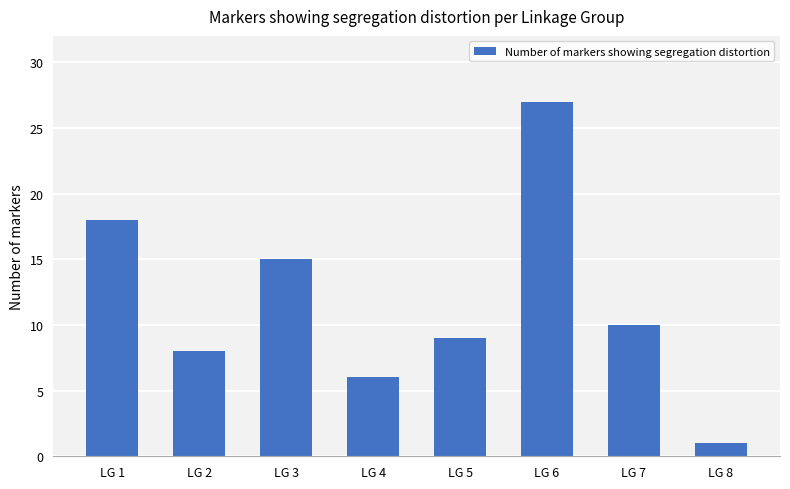

How many distinct data groups are displayed?

1